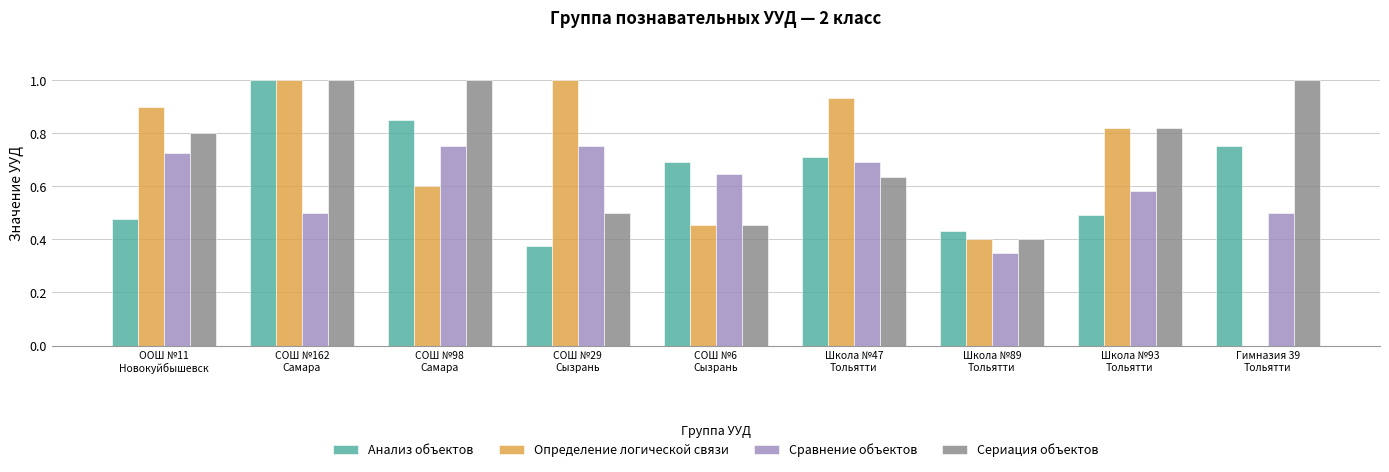

At which label is Определение логической связи closest to 0?

Гимназия 39
Тольятти